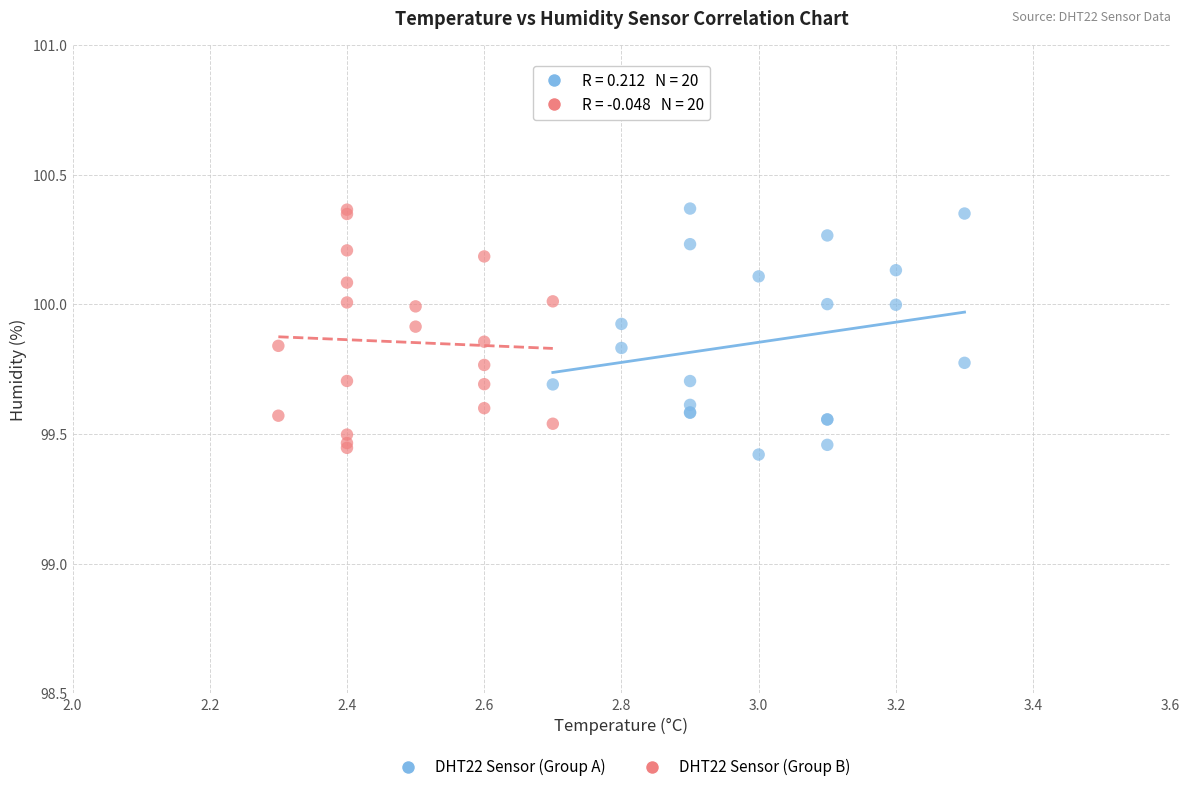

What are all the series names shown in the legend?

DHT22 Sensor (Group A), DHT22 Sensor (Group B)